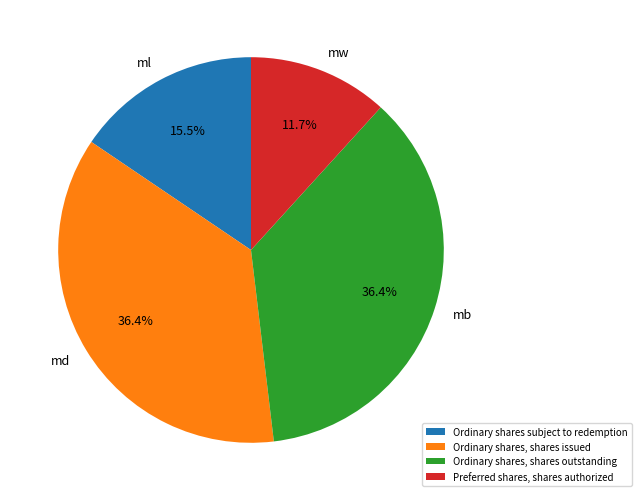

How many segments does this pie chart have?

4